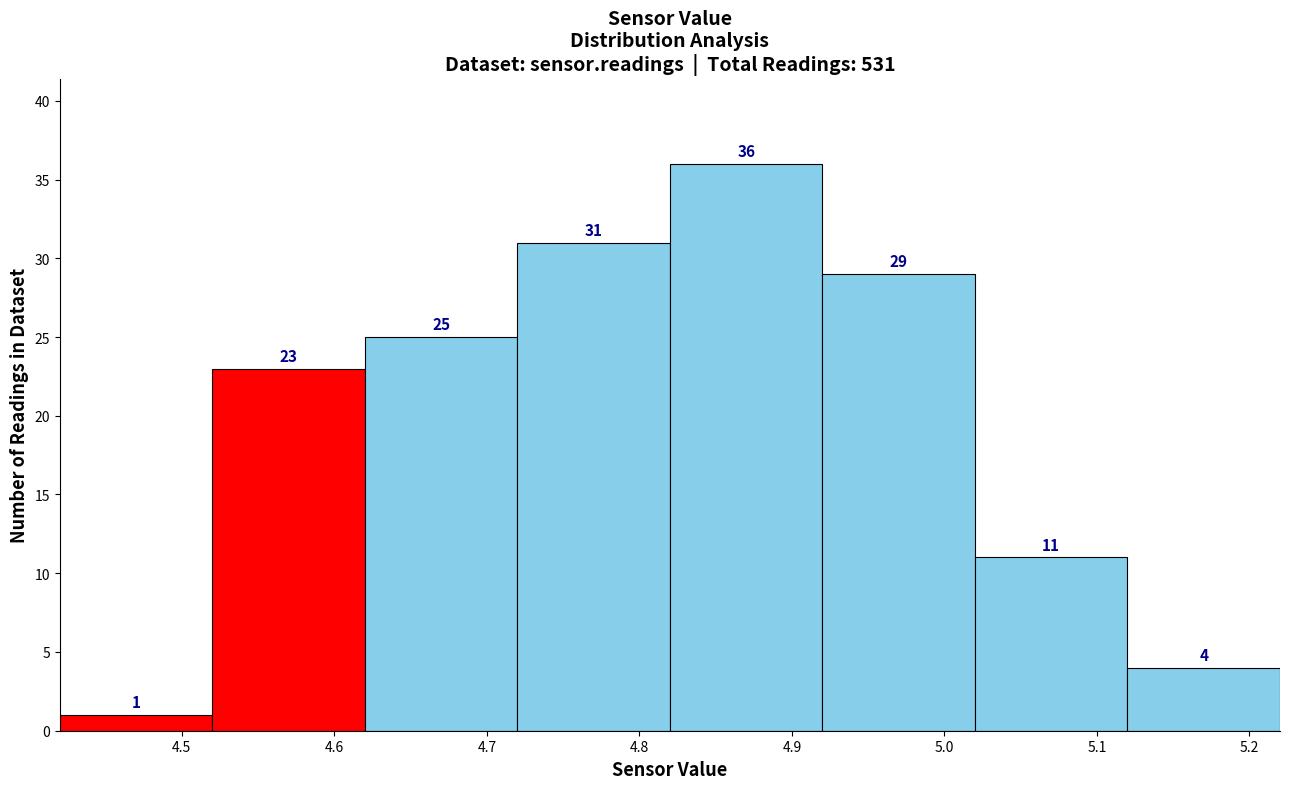

Which range on the x-axis has the tallest bar?

4.82 to 4.92